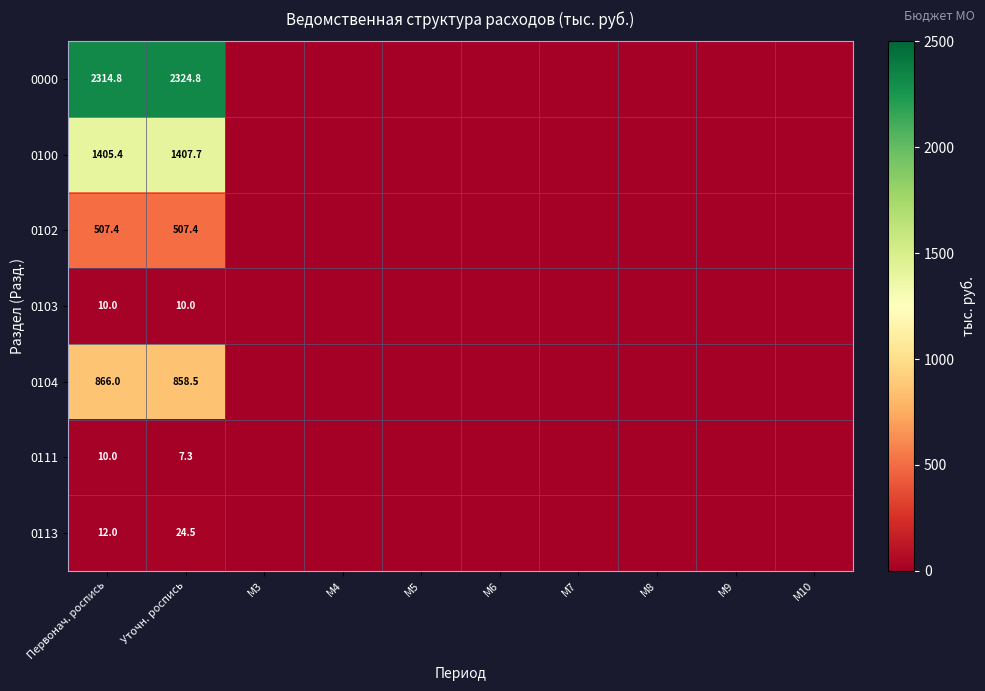

Count the number of data series in this chart.

7